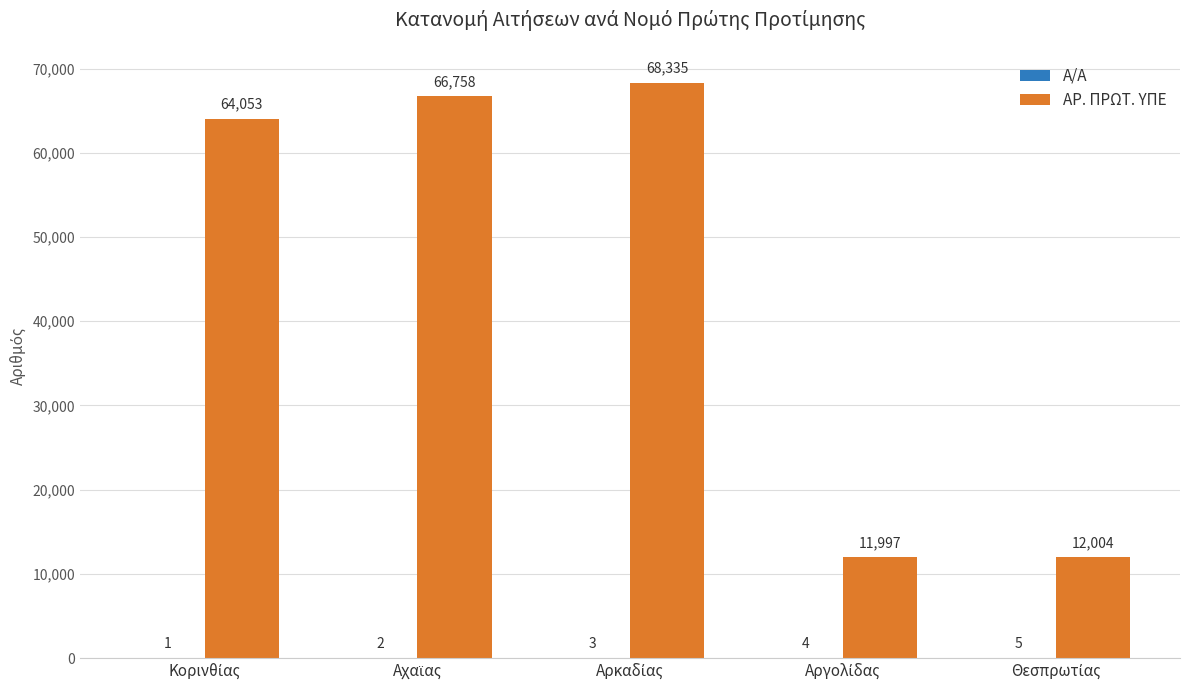

Which series has the largest total across all categories?

ΑΡ. ΠΡΩΤ. ΥΠΕ